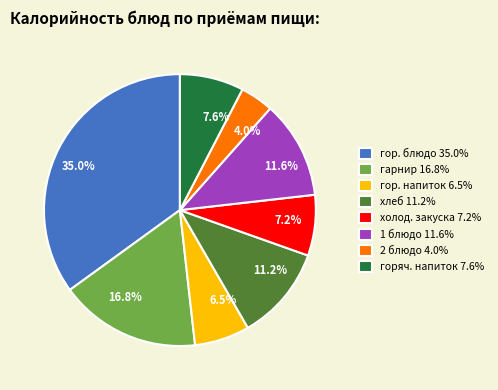

Between 11.6% and 7.6%, which is larger?

11.6%